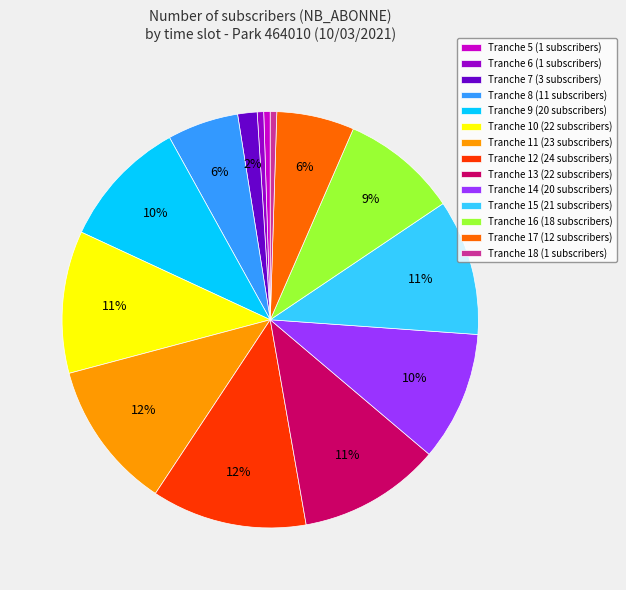

The Tranche 8 (11 subscribers) slice represents 6% of the pie. True or false?

True